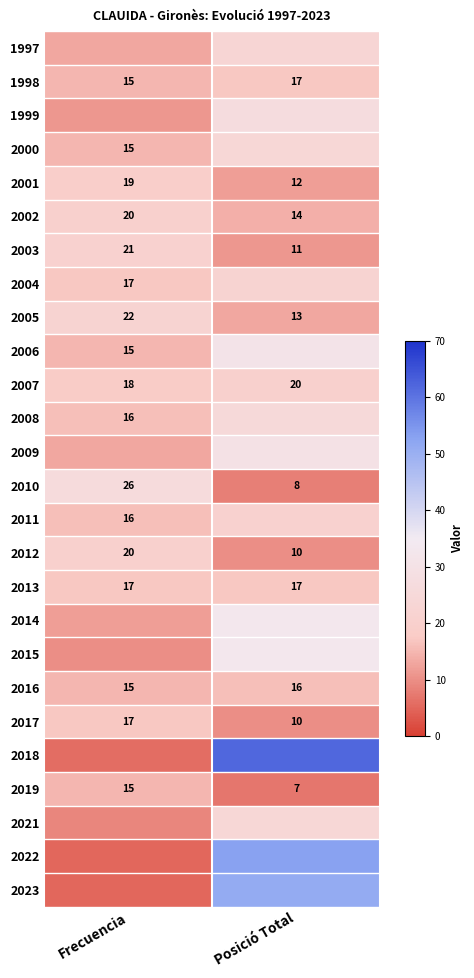

Is it true that 2007 equals 12 at Frecuencia?

False